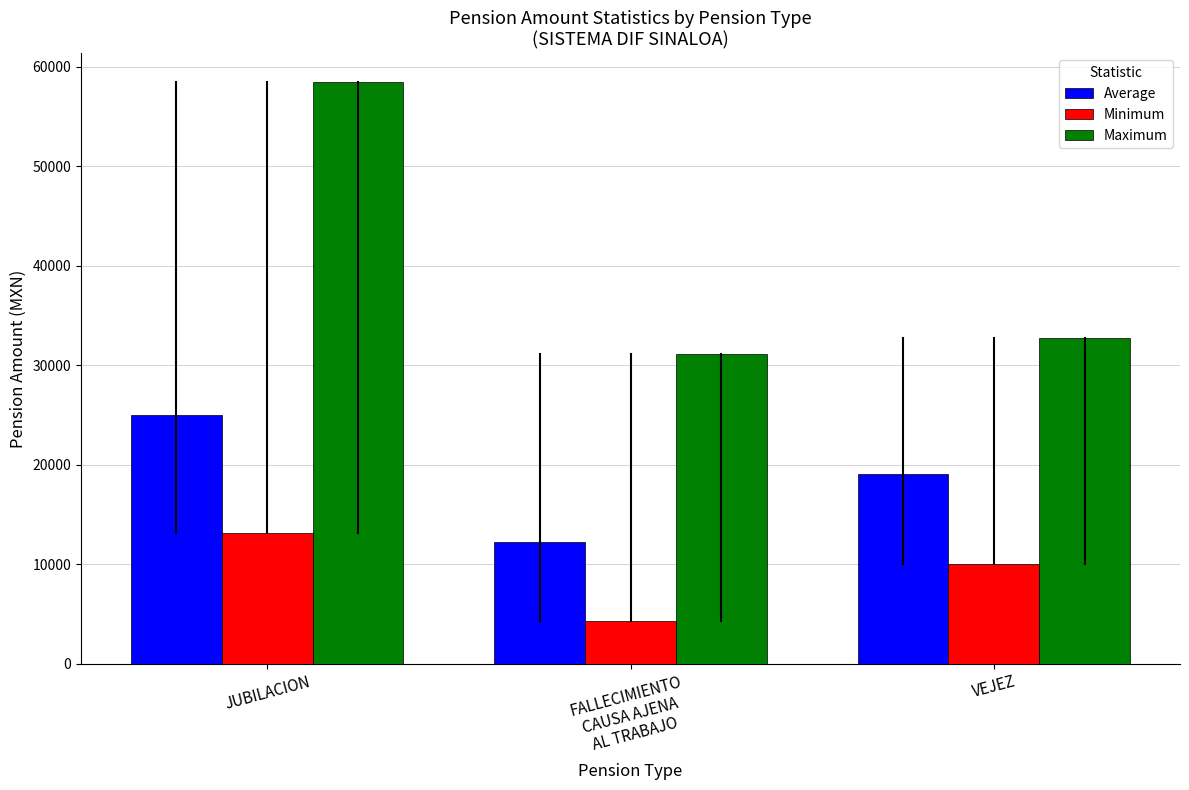

The value of Minimum at VEJEZ is 13442.4. True or false?

False